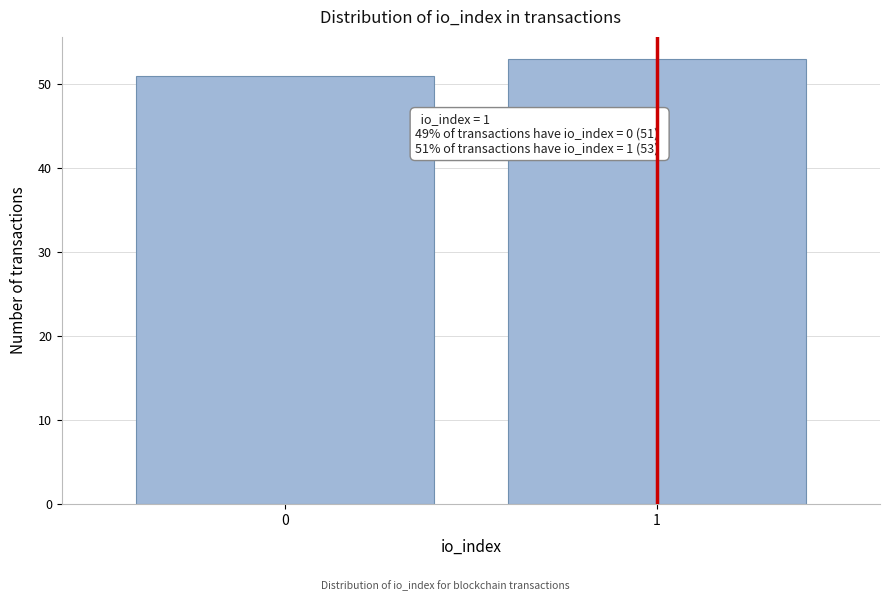

Reading left to right, extract all data points from this chart.

51	53